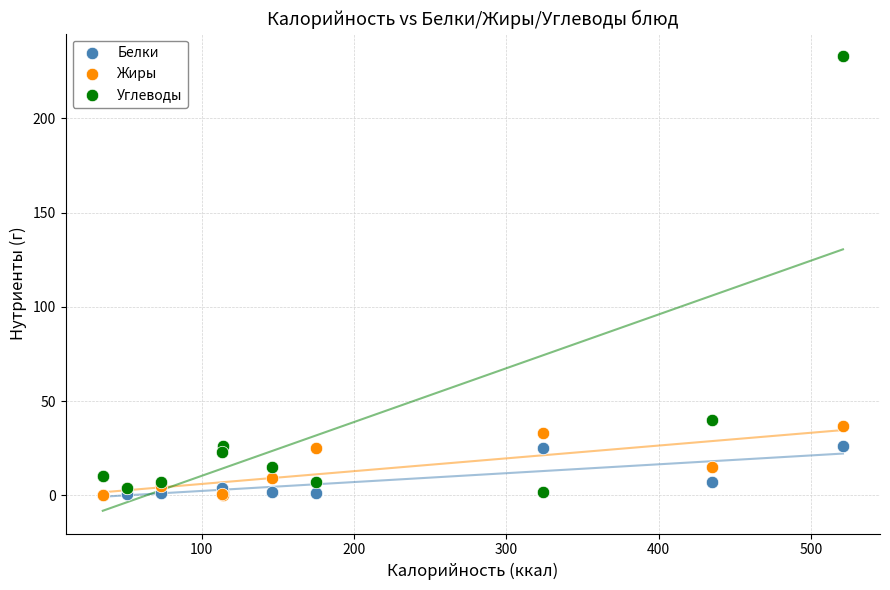

In the Углеводы series, what Y value is closest to 117?

40.0